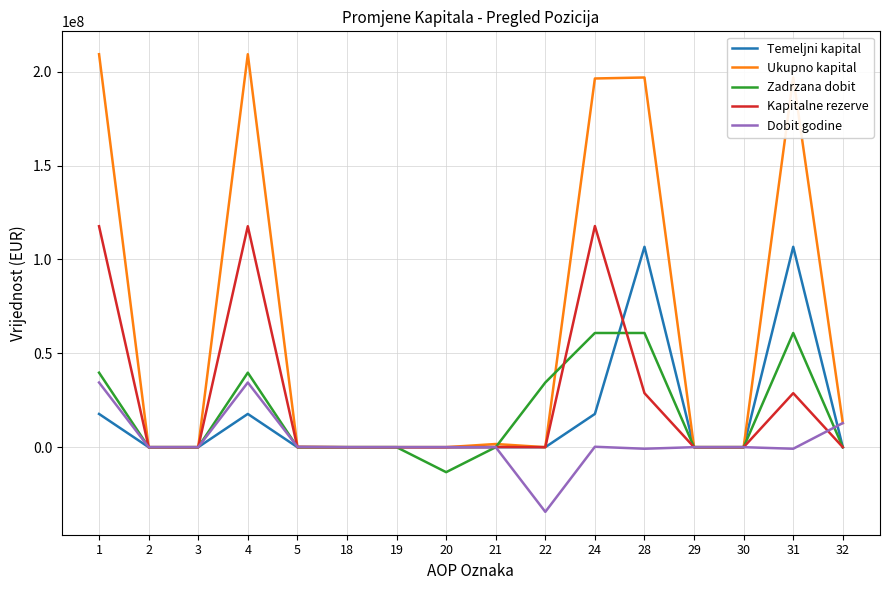

What is the maximum value for Zadrzana dobit?

60809667